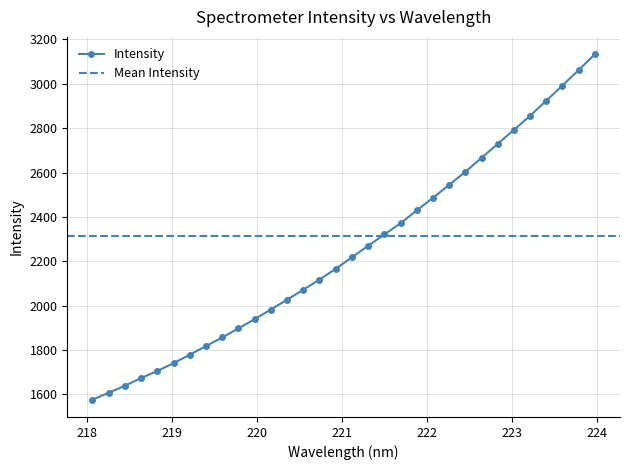

List the labels in order of value, largest first.

223.9802, 223.7895, 223.5987, 223.408, 223.2172, 223.0264, 222.8355, 222.6447, 222.4538, 222.263, 222.0721, 221.8812, 221.6902, 221.4993, 221.3083, 221.1174, 220.9264, 220.7354, 220.5444, 220.3533, 220.1623, 219.9712, 219.7801, 219.589, 219.3979, 219.2067, 219.0156, 218.8244, 218.6332, 218.442, 218.2508, 218.0596